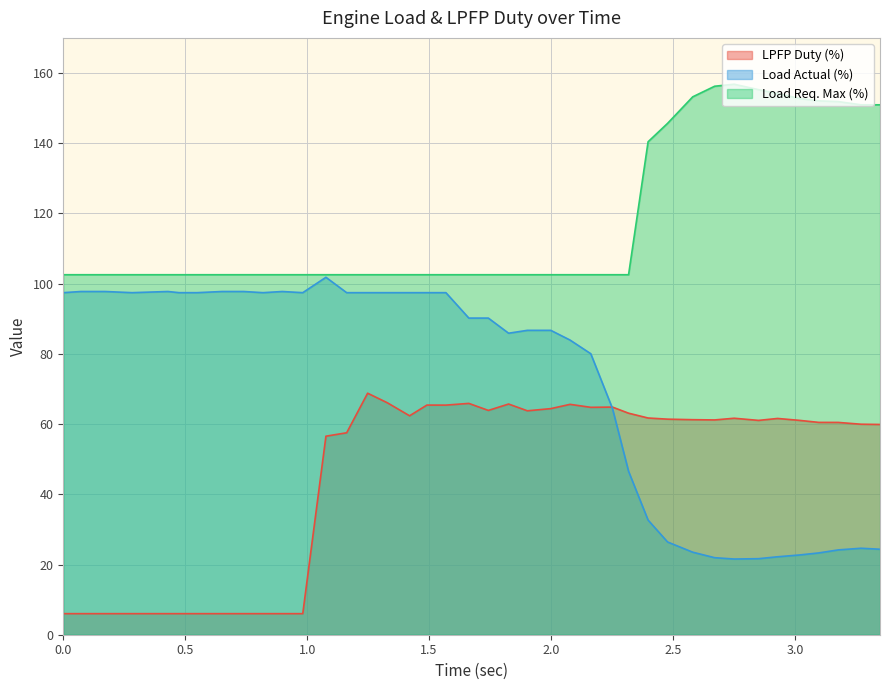

The value of Load Req. Max (%) at 1.42 is 102.5. True or false?

True